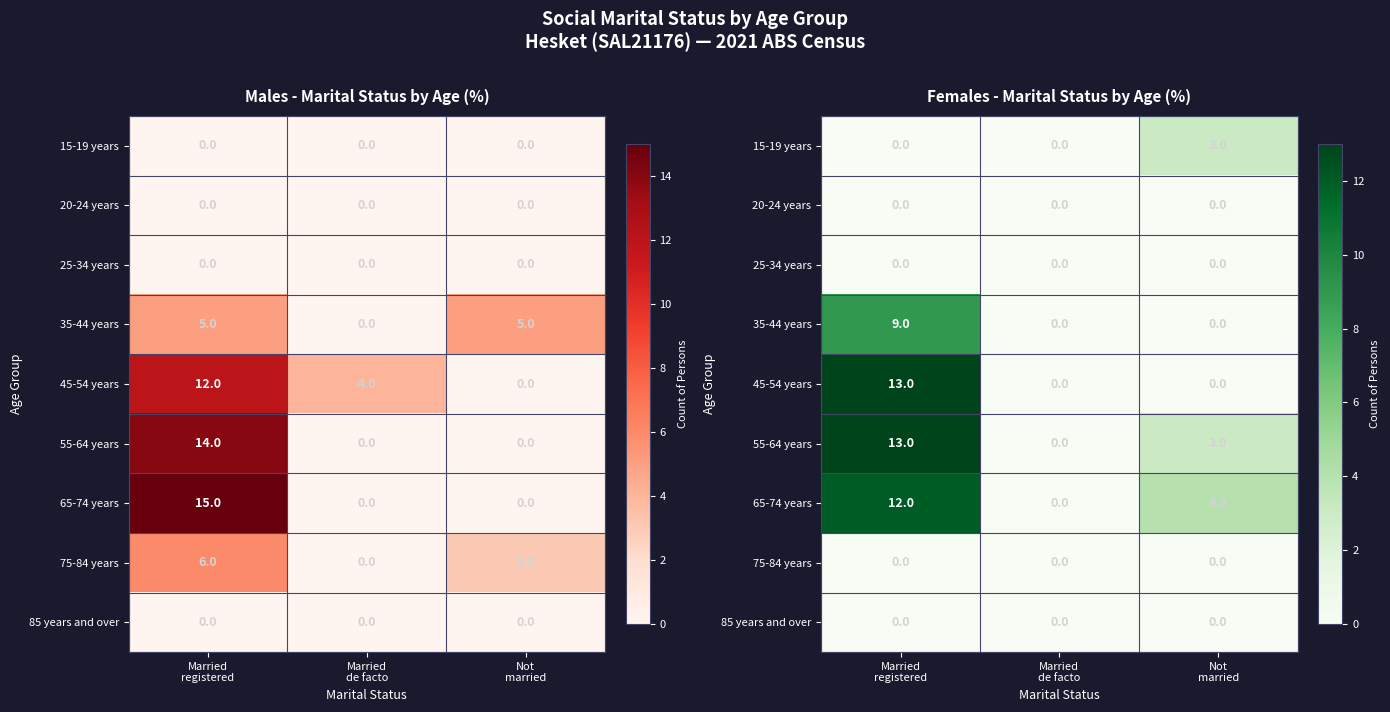

The 15-19 years series shows 0 at Married registered. True or false?

True